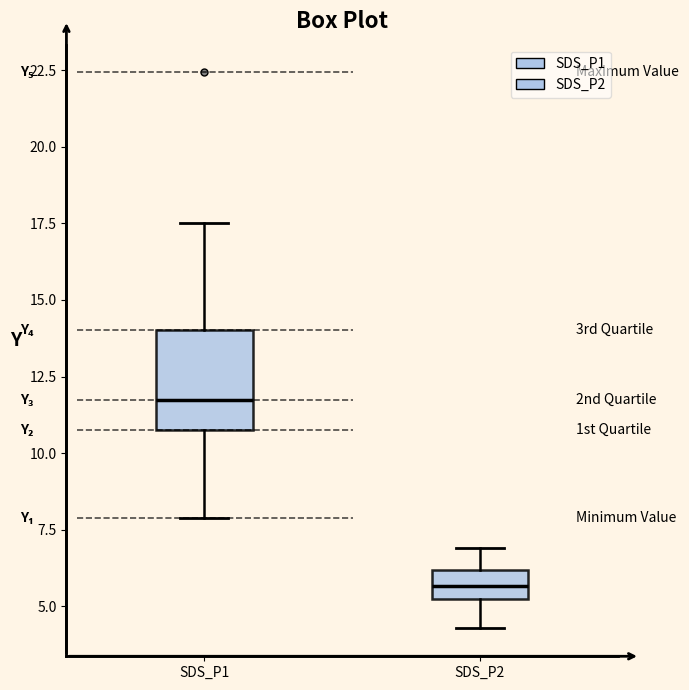

Reading left to right, transcribe this box plot: for each box, give where its median line is, the range the box spans, and where its two whiskers end, as read against the y-axis. The values are not printed on the chart, so give them approximately, as read against the axis.

SDS_P1: median 12.0, box 11.0 to 14.0, whiskers 8.0 to 17.5
SDS_P2: median 5.5, box 5.0 to 6.0, whiskers 4.5 to 7.0